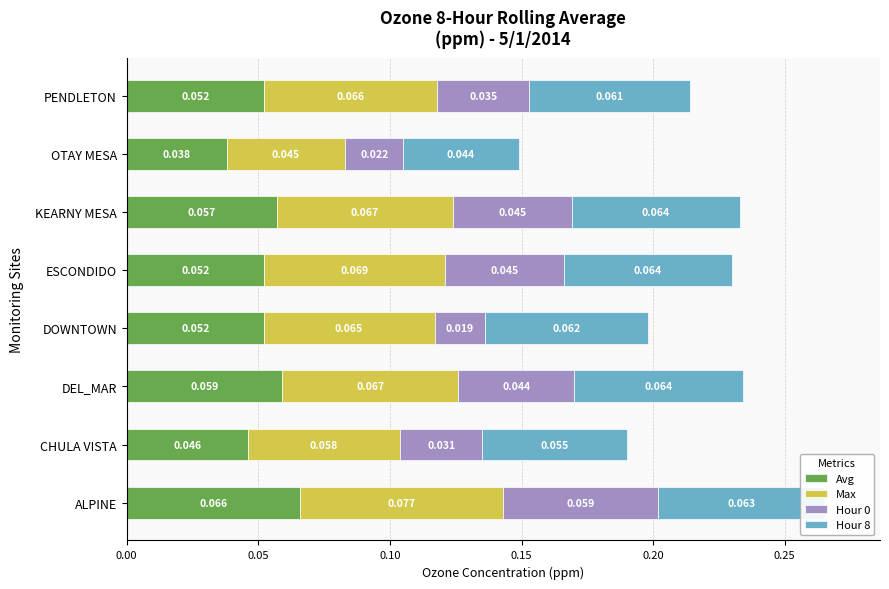

At which label does Avg reach its minimum?

OTAY MESA